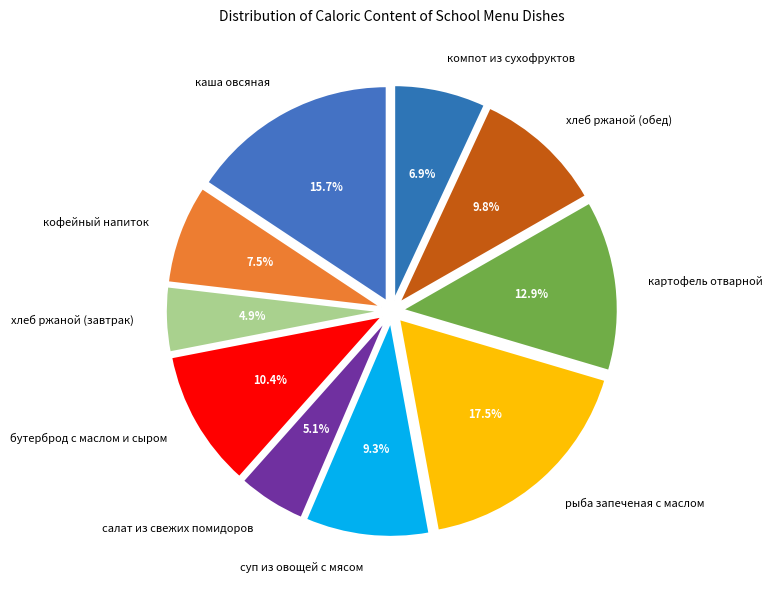

Does any single category account for the majority?

No